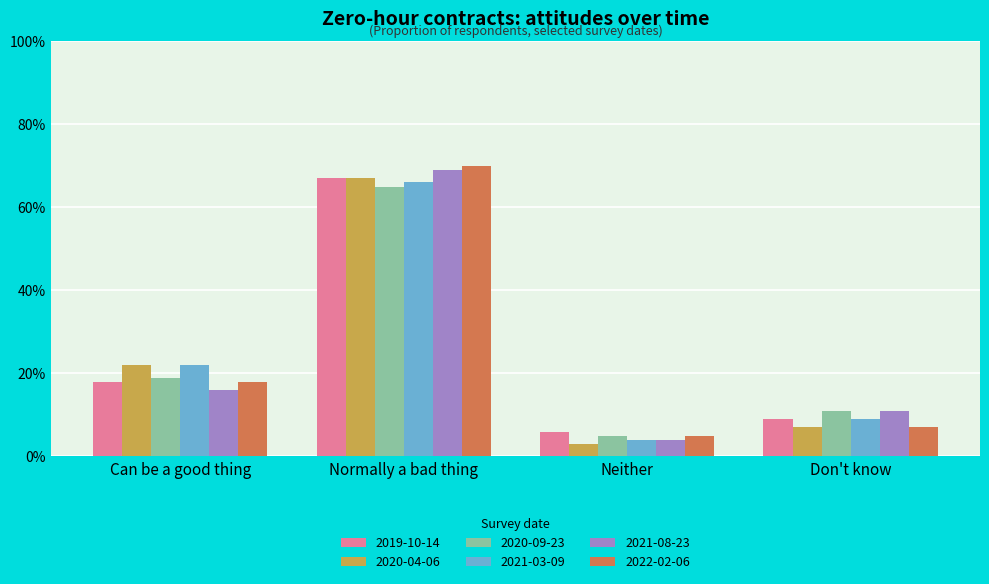

Between Can be a good thing and Neither, which series saw the biggest shift?

2020-04-06